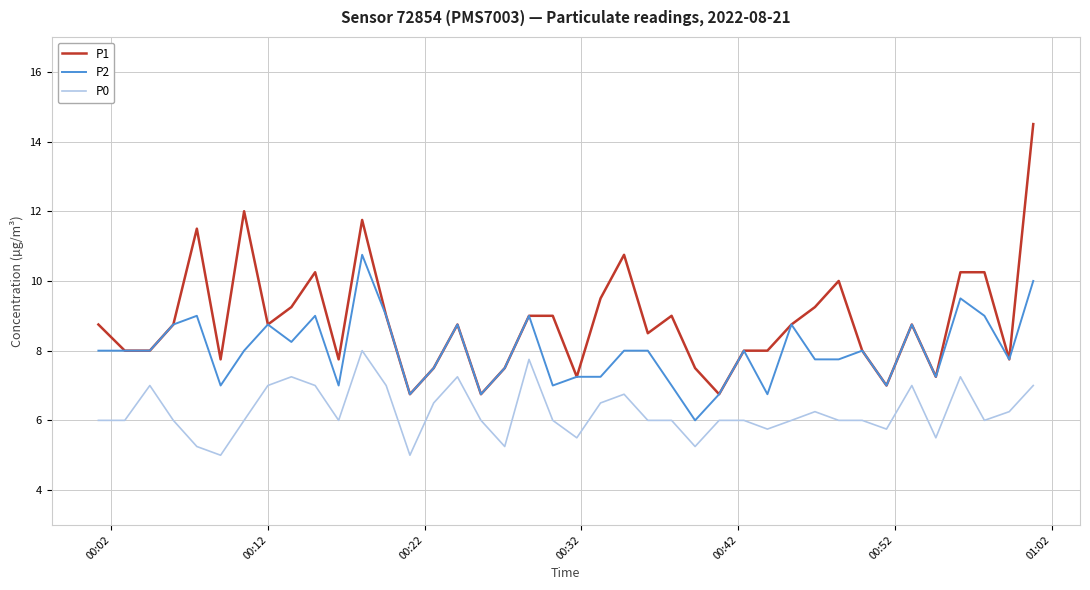

Which series has the widest spread of values?

P1